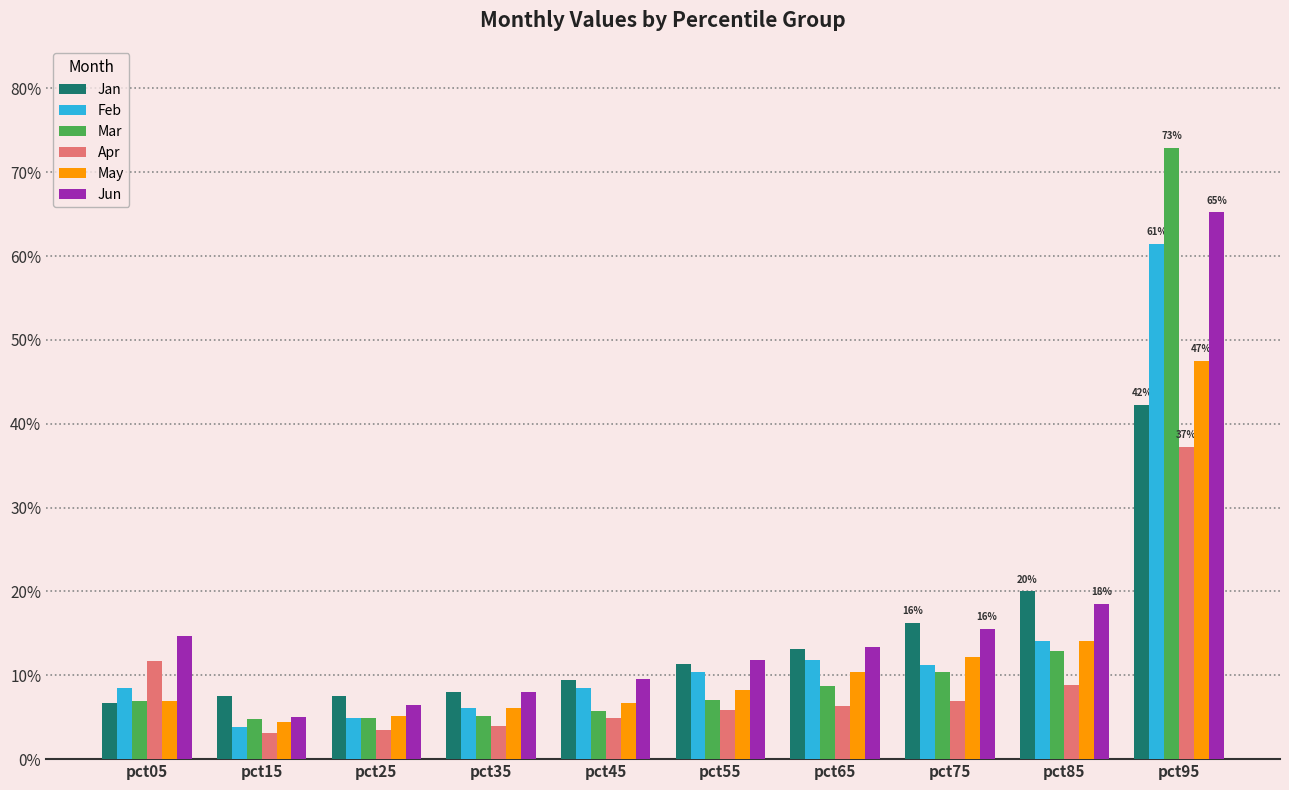

Which label corresponds to the largest value in the chart?

pct95